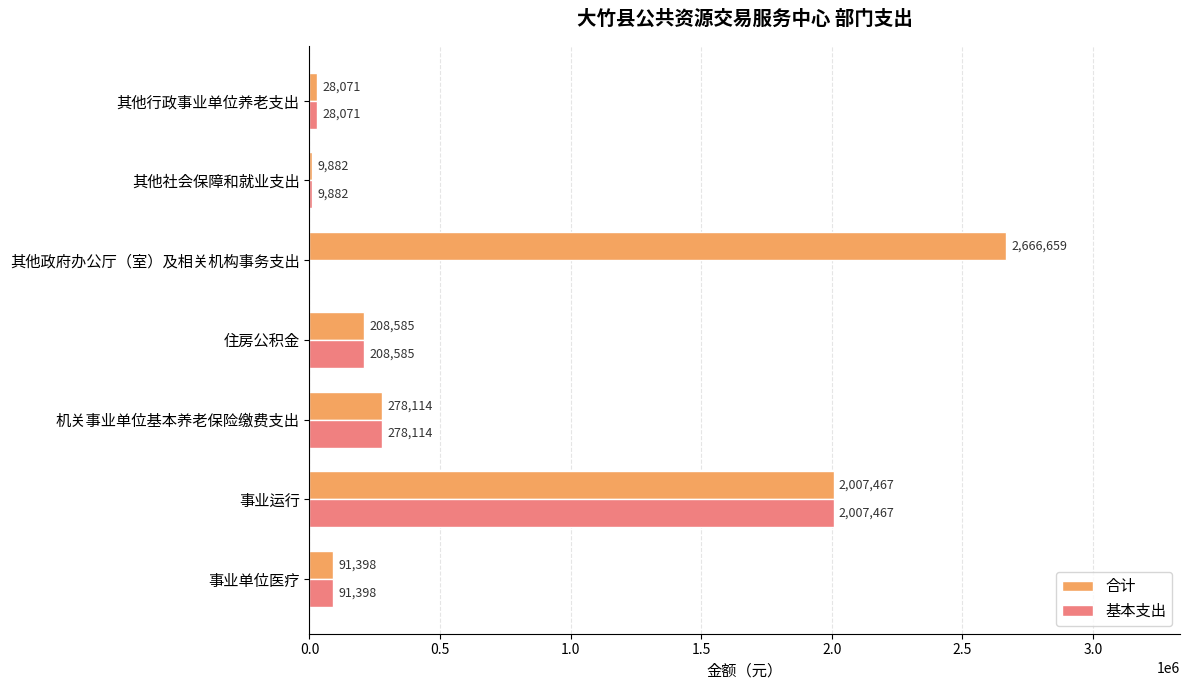

Is it true that 基本支出 equals 91398 at 事业单位医疗?

True